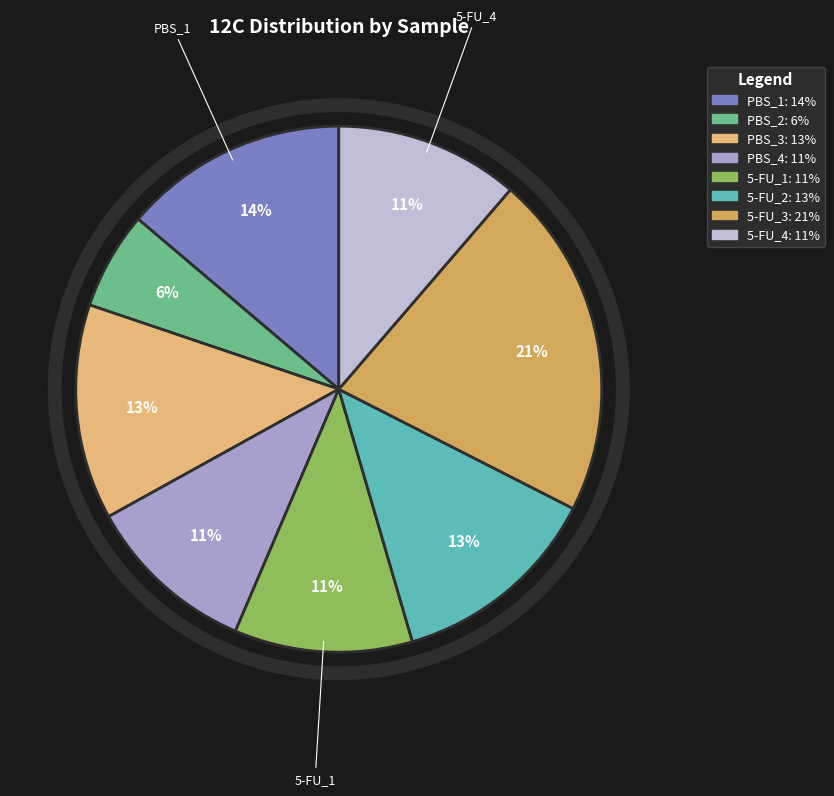

To the nearest percent, what is the combined percentage of PBS_1 and 5-FU_1?

25%